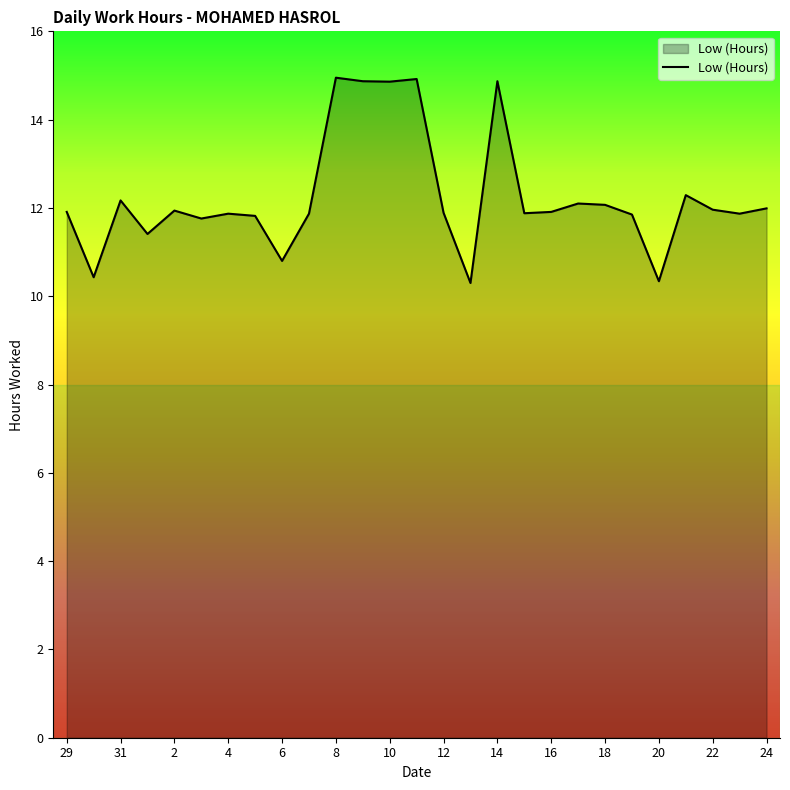

What is the smallest value displayed?

10.3